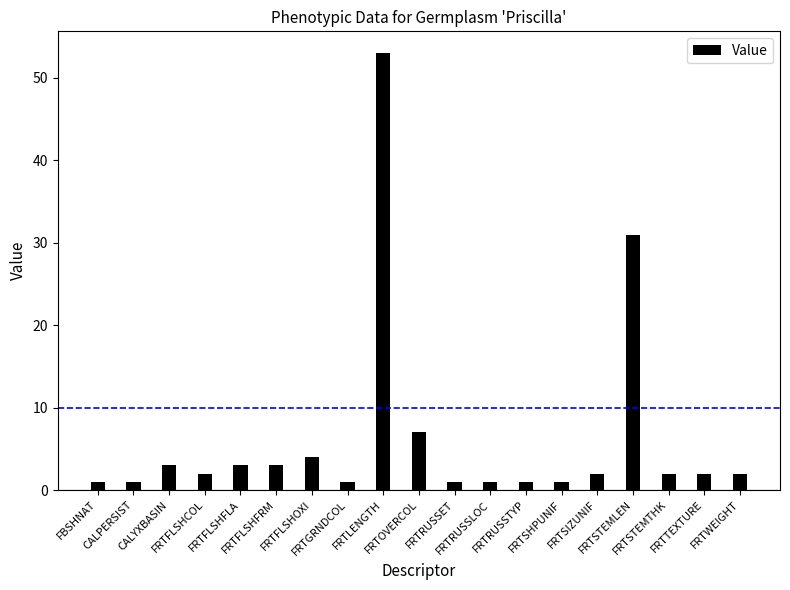

What is the sum of all values?

121